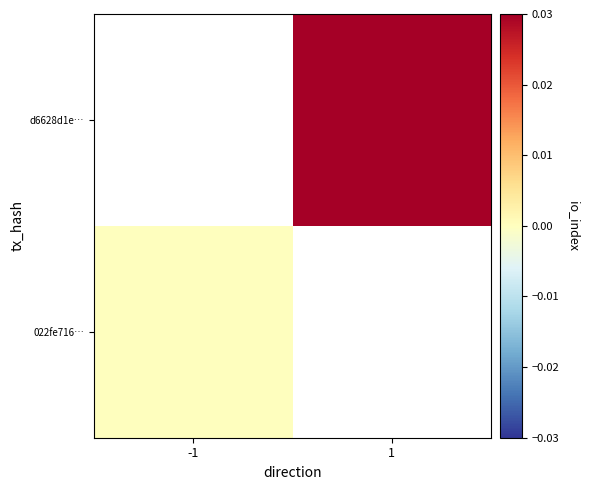

List the labels in order of 022fe716… value, largest first.

-1, 1